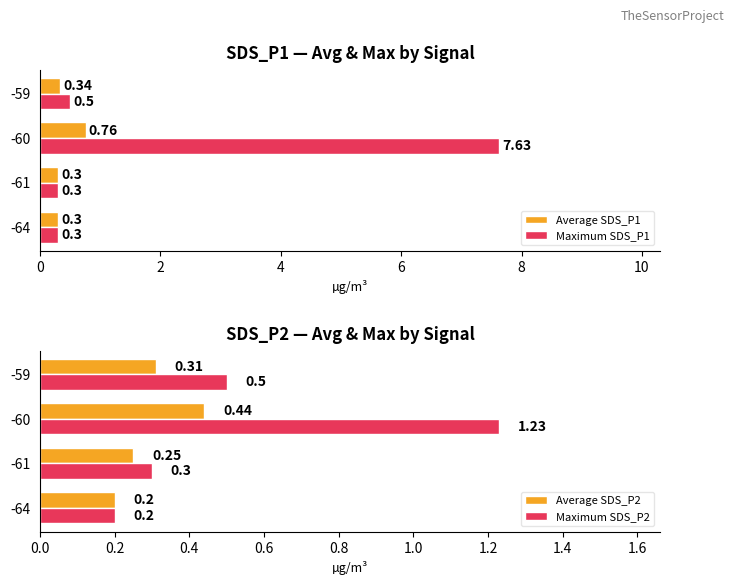

What is the sum of all Average SDS_P1 values?

1.7